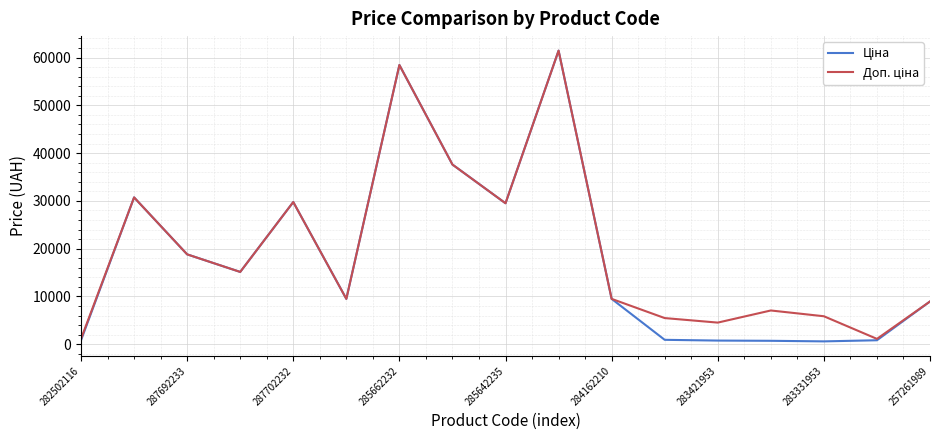

Does the chart have visible grid lines?

Yes